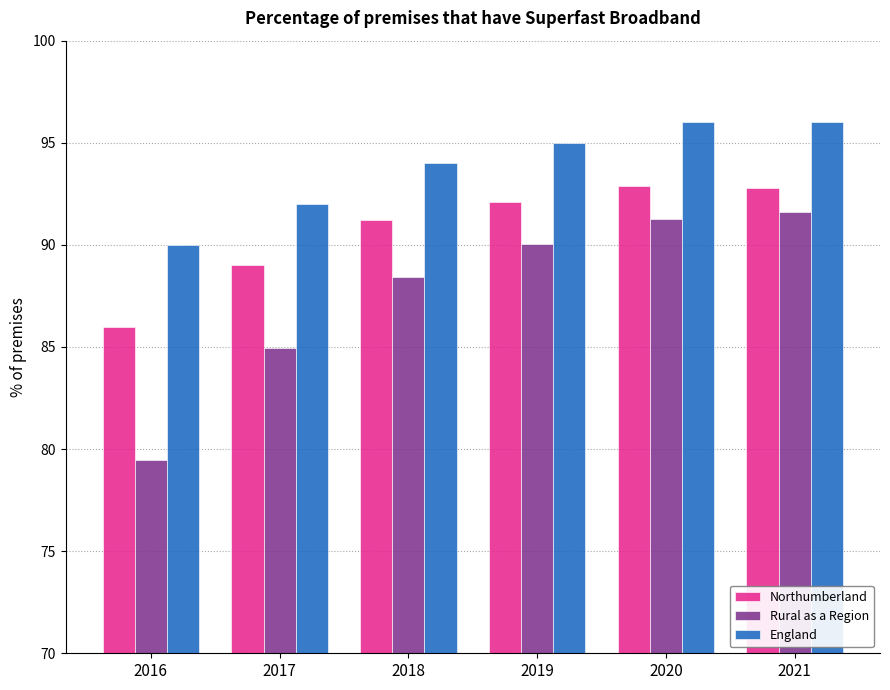

List the series in order of their overall mean, highest first.

England, Northumberland, Rural as a Region